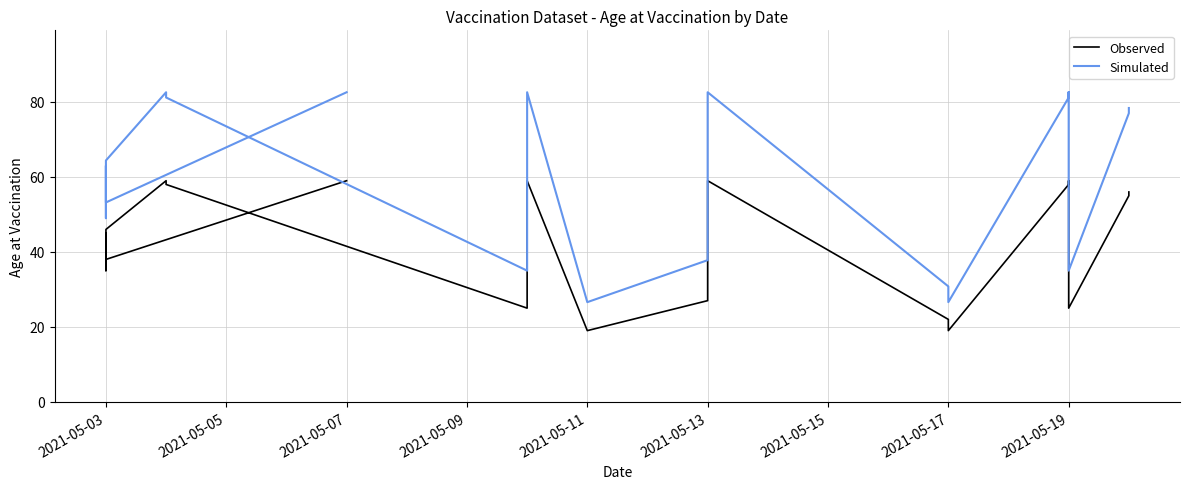

True or false: Observed has more than 2 interior local peaks.

True